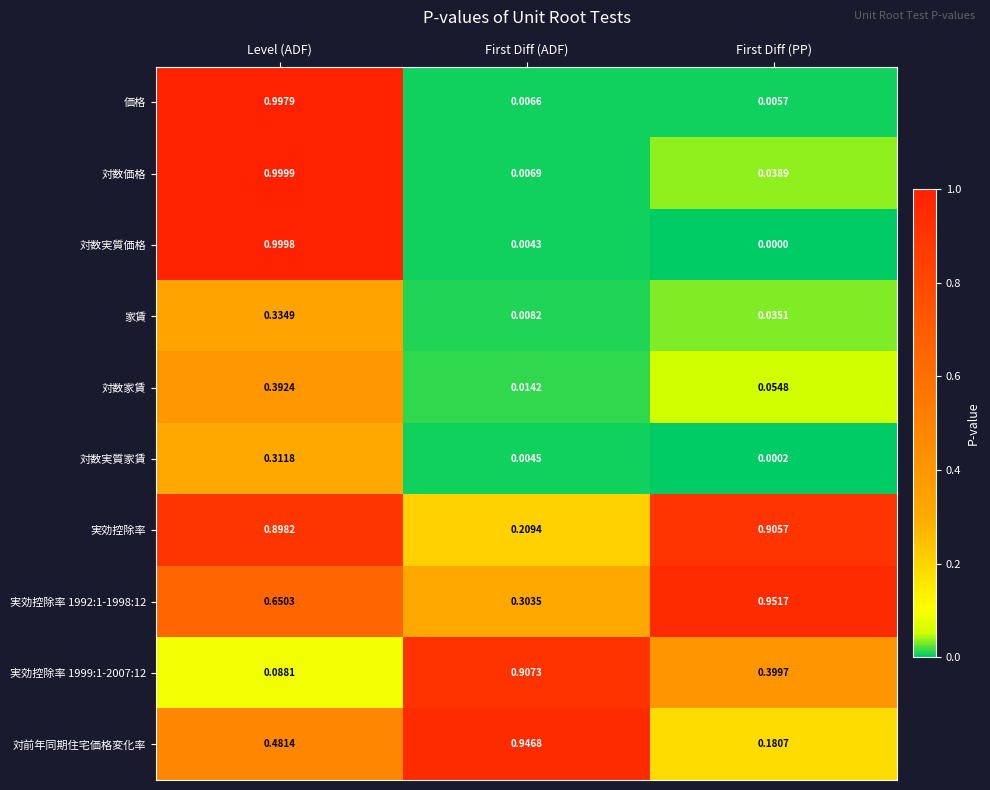

Between Level (ADF) and First Diff (ADF), which series saw the biggest shift?

対数実質価格